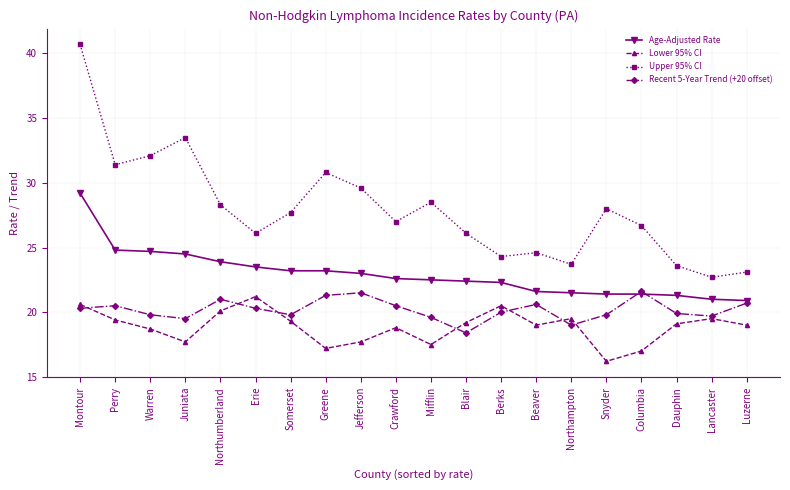

The value of Recent 5-Year Trend (+20 offset) at Blair is 18.4. True or false?

True